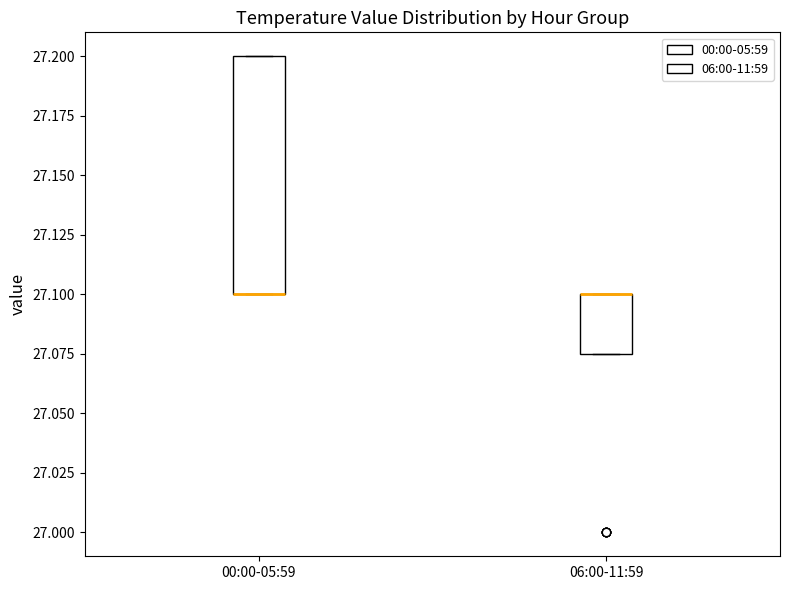

Reading left to right, read every box against the y-axis: the position of its median line, the range the box covers, and the ends of its whiskers. The values are not printed on the chart, so give them approximately, as read against the axis.

00:00-05:59: median 27.100 (drawn on the box's lower edge), box 27.100 to 27.200, whiskers 27.100 to 27.200
06:00-11:59: median 27.100 (drawn on the box's upper edge), box 27.075 to 27.100, whiskers 27.075 to 27.100